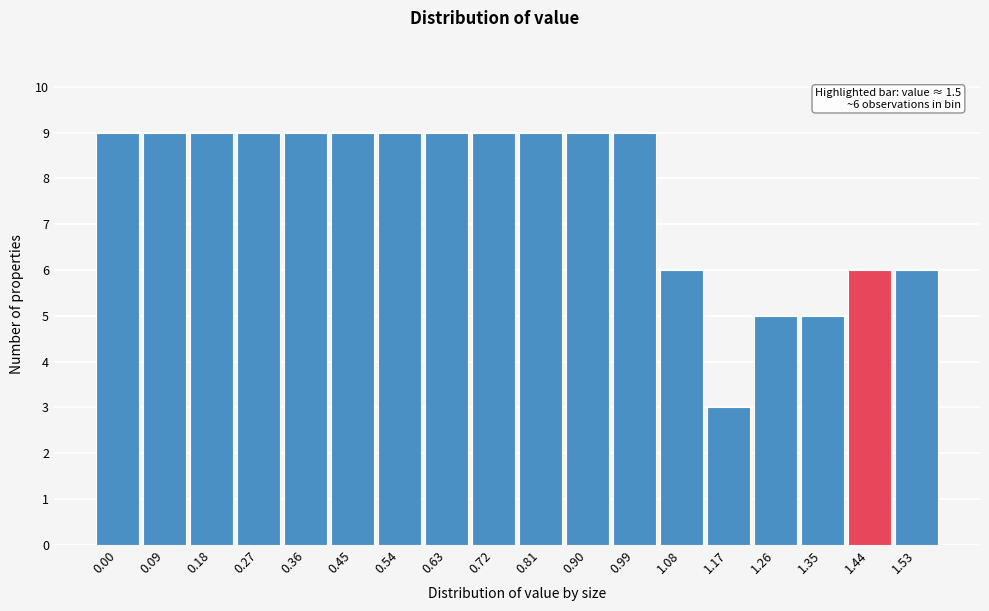

Reading right to left, list all the values displayed in this chart.

6	6	5	5	3	6	9	9	9	9	9	9	9	9	9	9	9	9